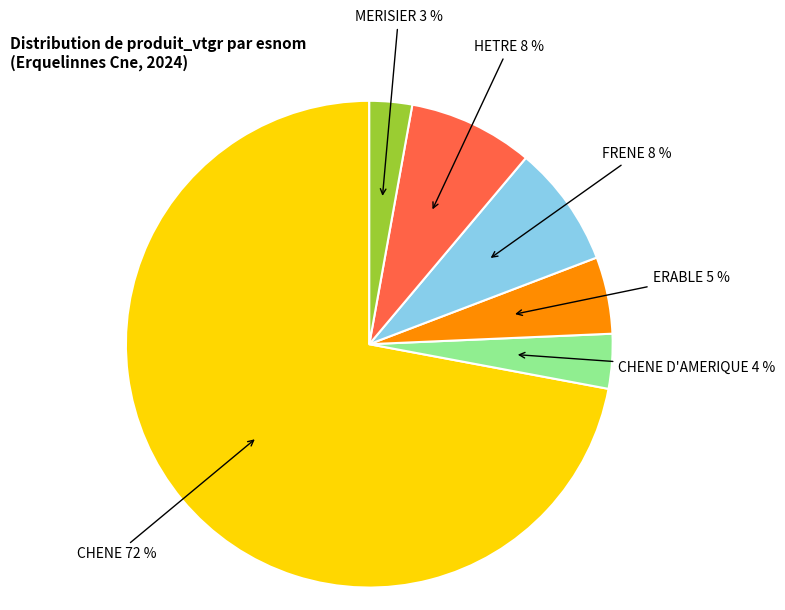

Which category has the smallest portion of the pie?

MERISIER